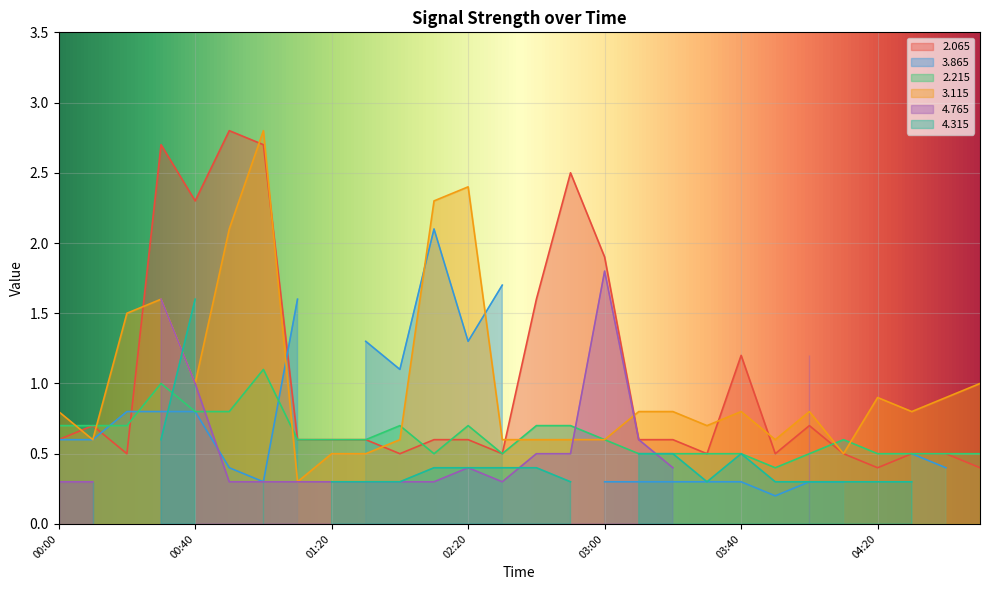

What is the minimum value for 2.215?

0.4